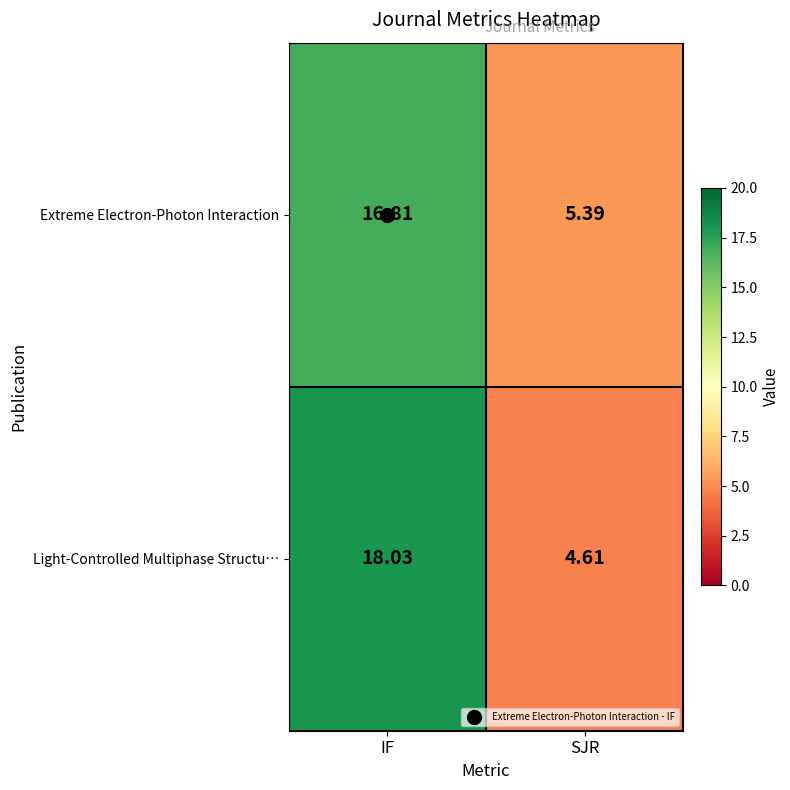

Rank the series at IF from highest to lowest value.

Light-Controlled Multiphase Structu…, Extreme Electron-Photon Interaction